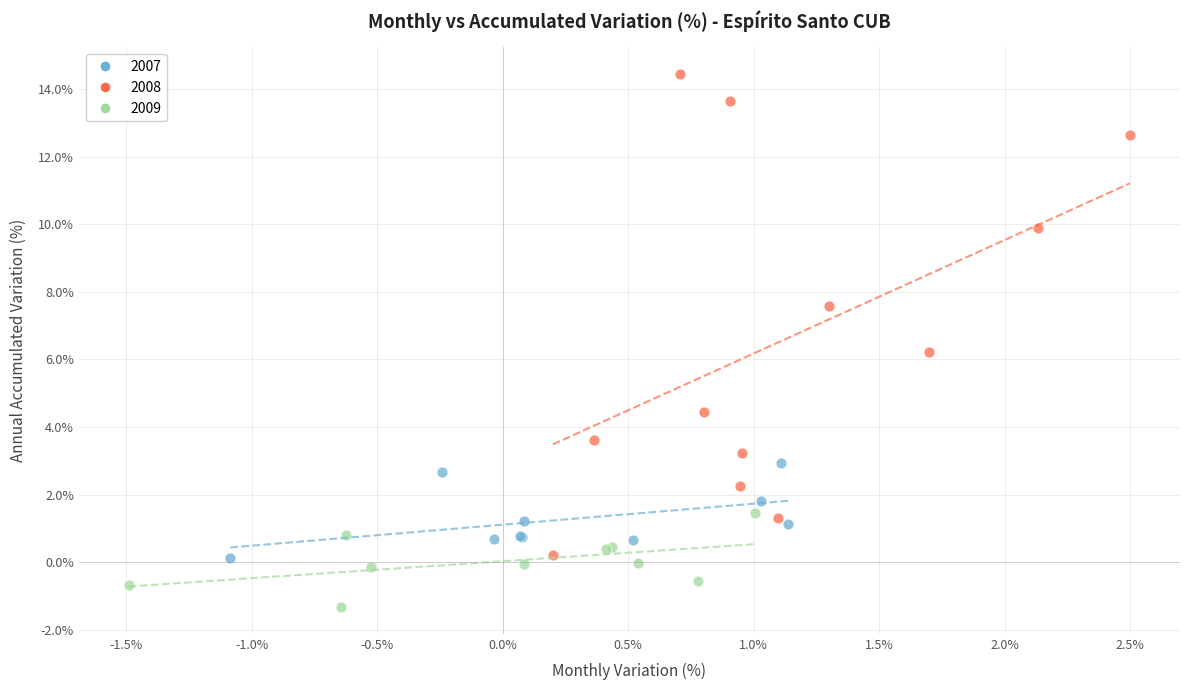

Which series contains the highest Y value?

2008